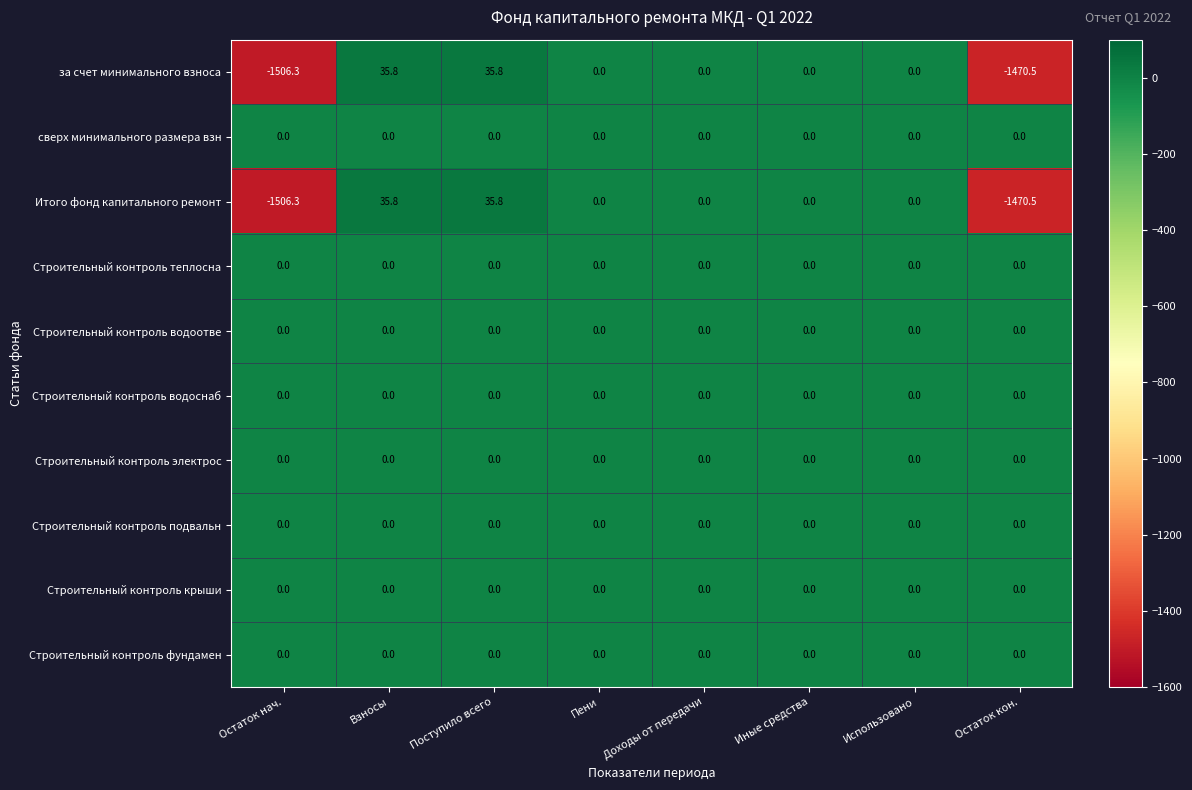

What is the sum of all Итого фонд капитального ремонт values?

-2905.2